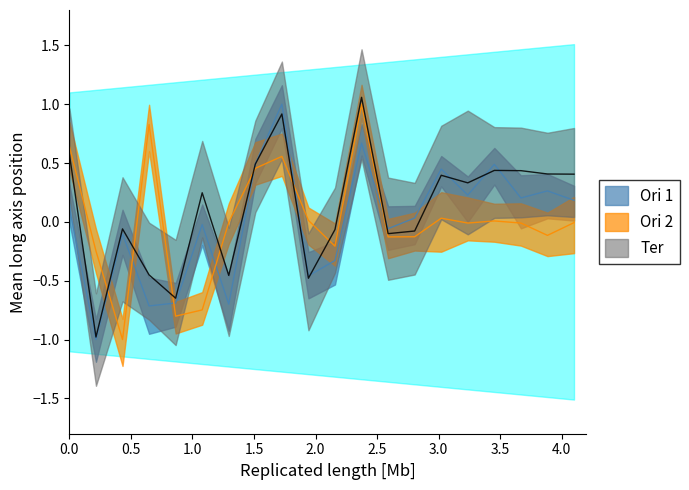

Rank the series by their maximum value, from highest to lowest.

Ter, Ori 1, Ori 2